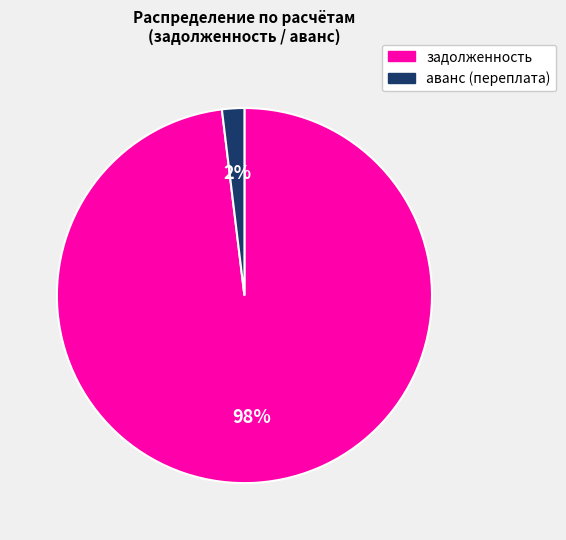

Between задолженность and аванс (переплата), which is larger?

задолженность